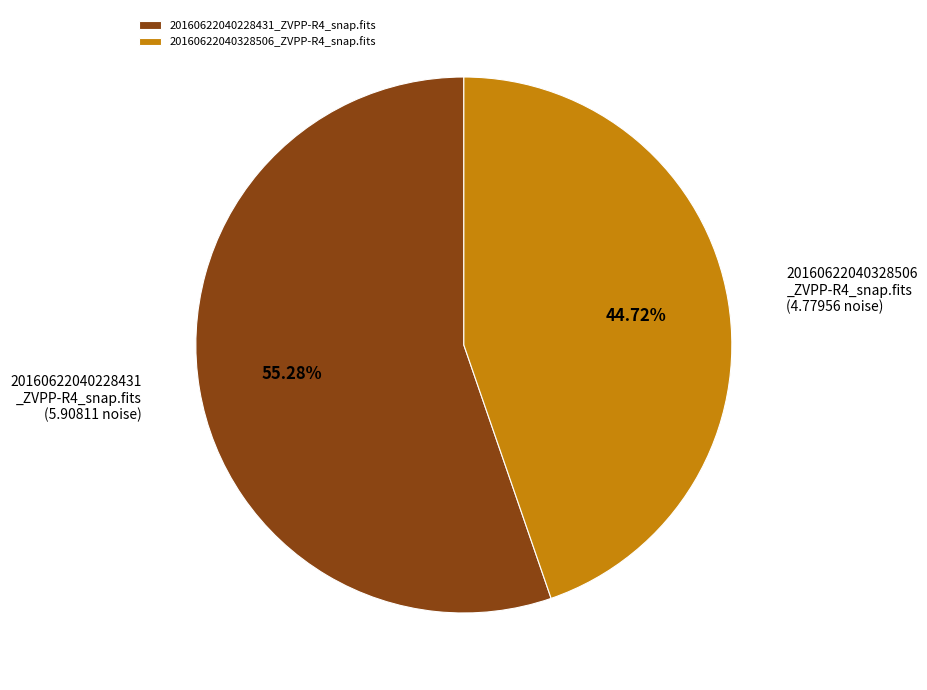

Is it true that 20160622040228431_ZVPP-R4_snap.fits is 41% of the pie?

False